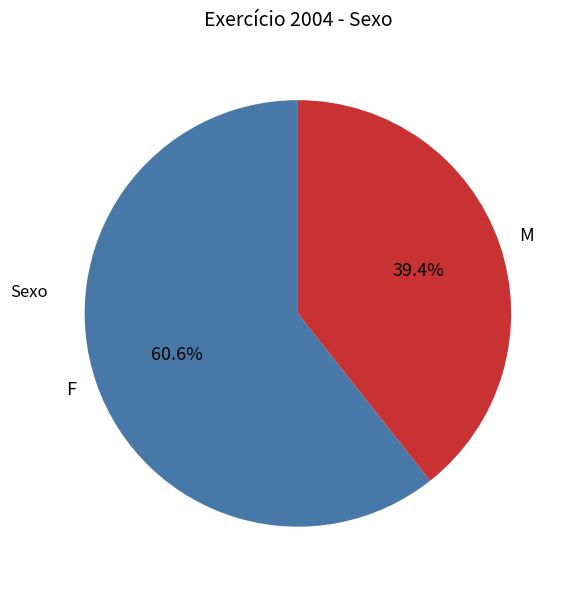

What is the total percentage of M and F?

100.0%